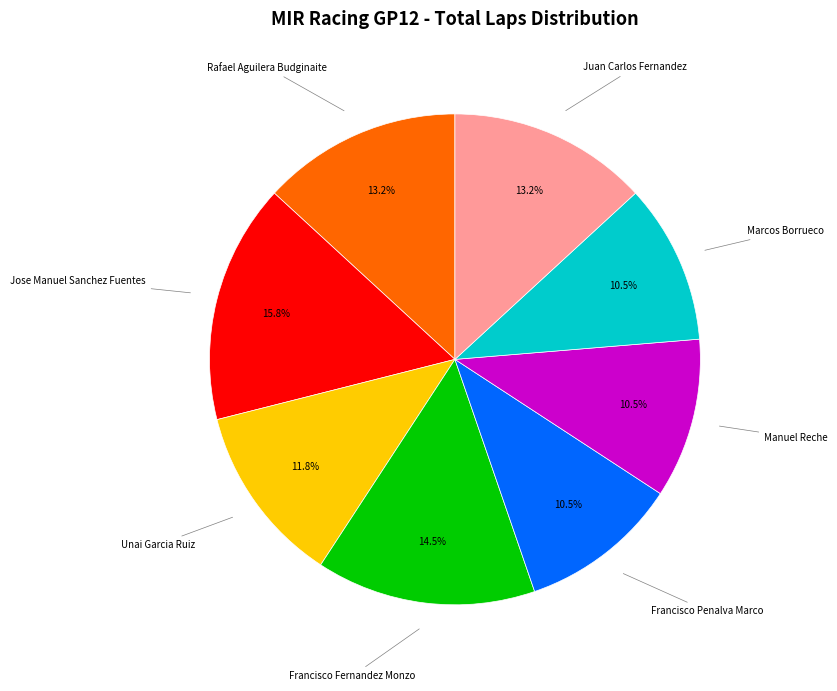

What is the total percentage of Jose Manuel Sanchez Fuentes and Manuel Reche?

26.3%